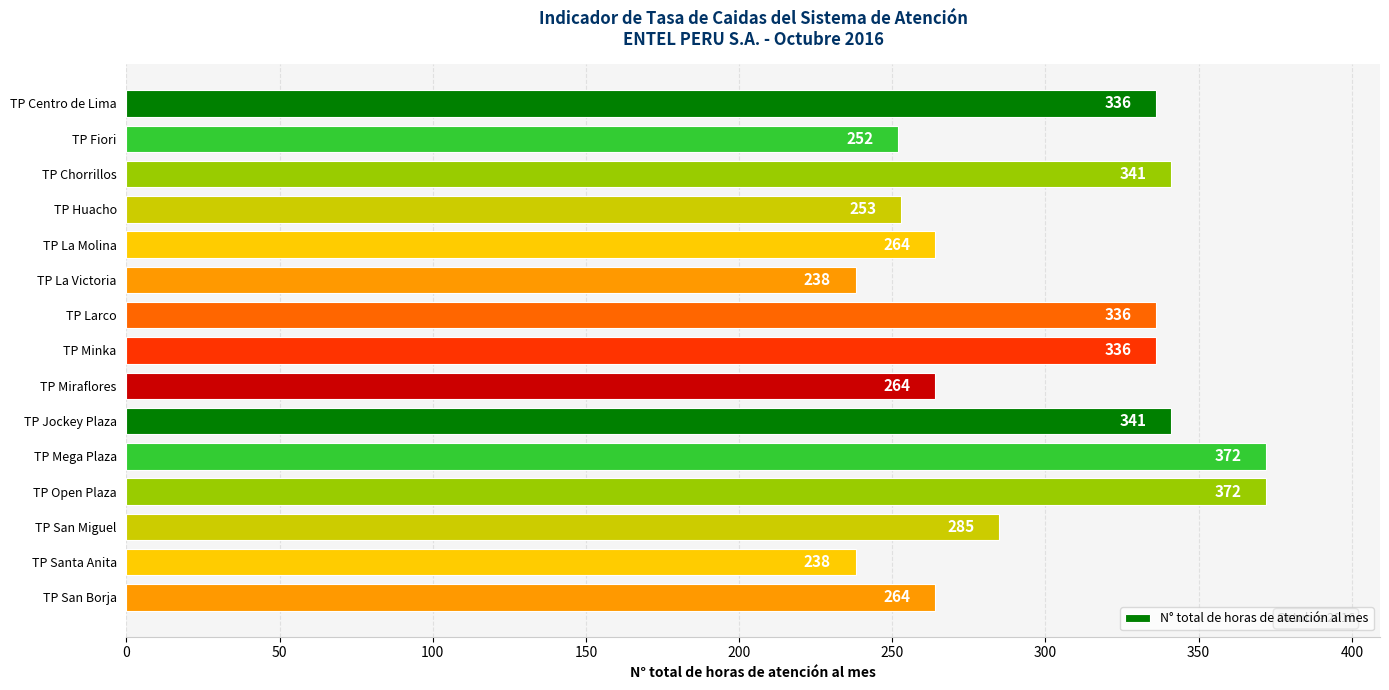

What is the difference between the maximum and minimum values?

134